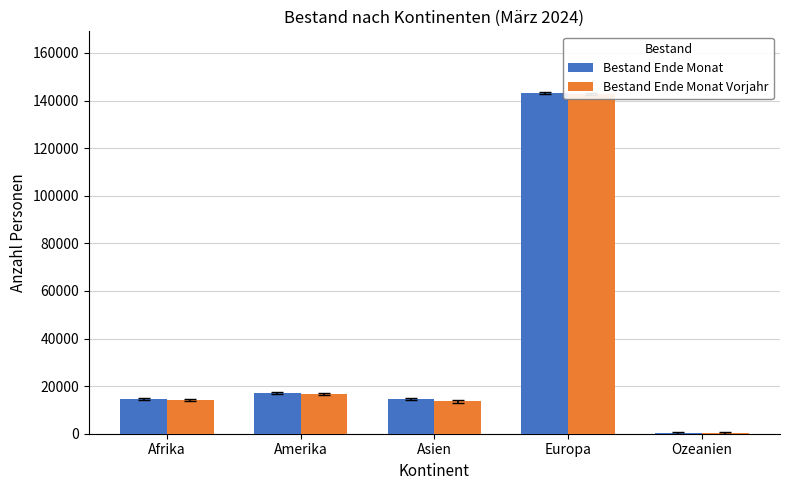

Rank the categories by Bestand Ende Monat value from highest to lowest.

Europa, Amerika, Afrika, Asien, Ozeanien